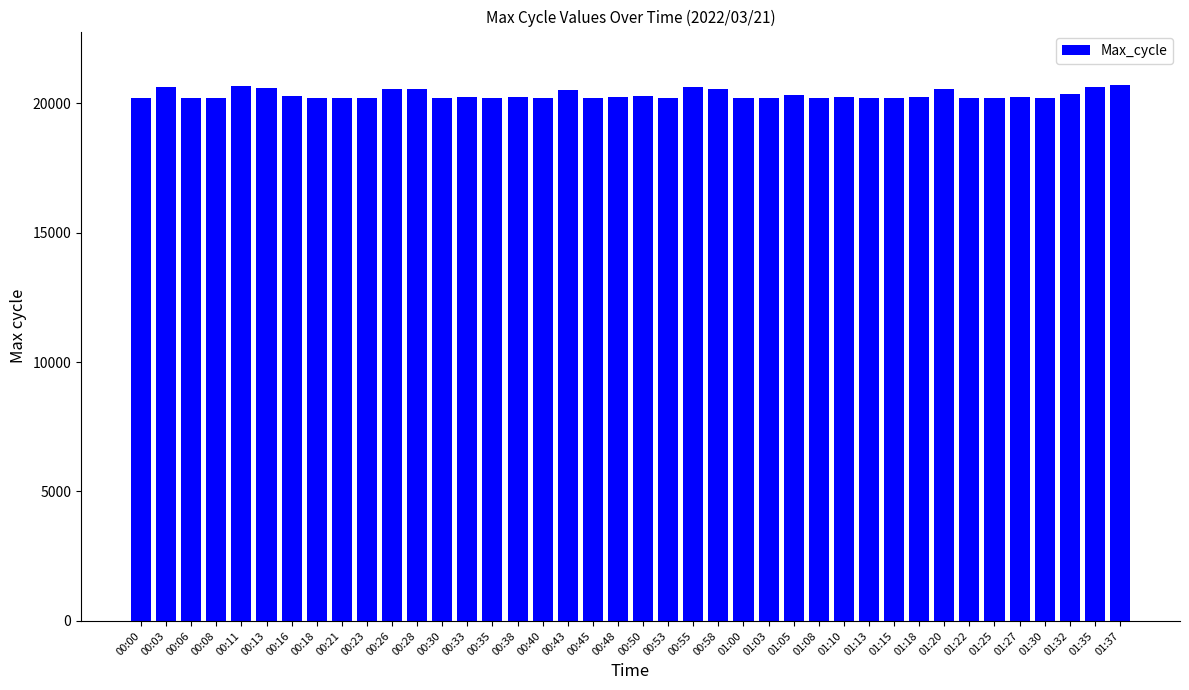

The value at 00:33 is 7598. True or false?

False